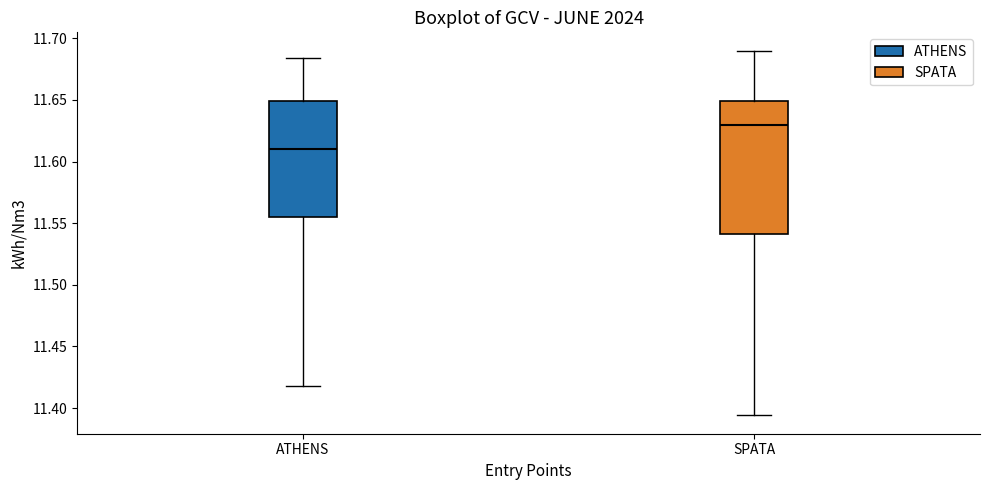

Reading left to right, read every box against the y-axis: the position of its median line, the range the box covers, and the ends of its whiskers. The values are not printed on the chart, so give them approximately, as read against the axis.

ATHENS: median 11.610, box 11.555 to 11.650, whiskers 11.420 to 11.685
SPATA: median 11.630, box 11.540 to 11.650, whiskers 11.395 to 11.690